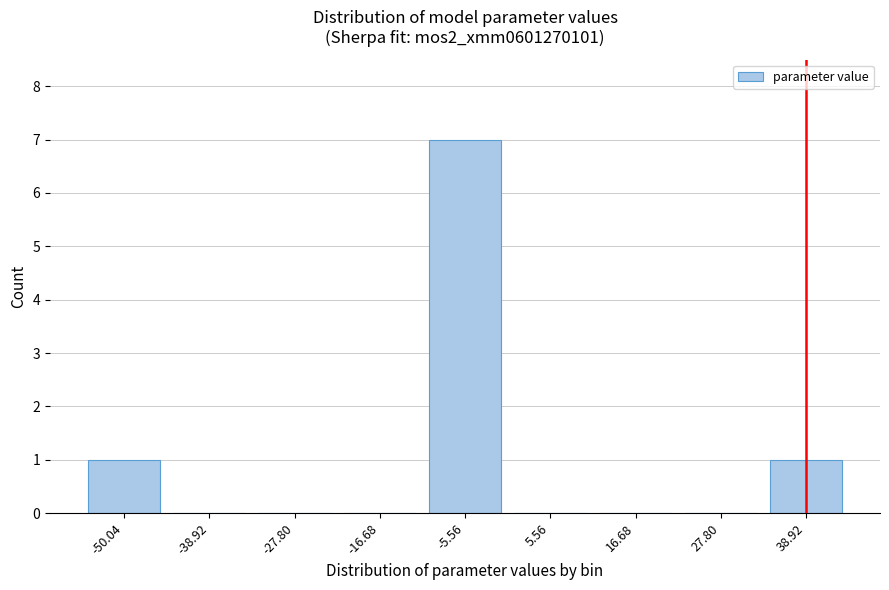

Reading left to right, list all the values displayed in this chart.

-50.04=1	-38.92=0	-27.80=0	-16.68=0	-5.56=7	5.56=0	16.68=0	27.80=0	38.92=1